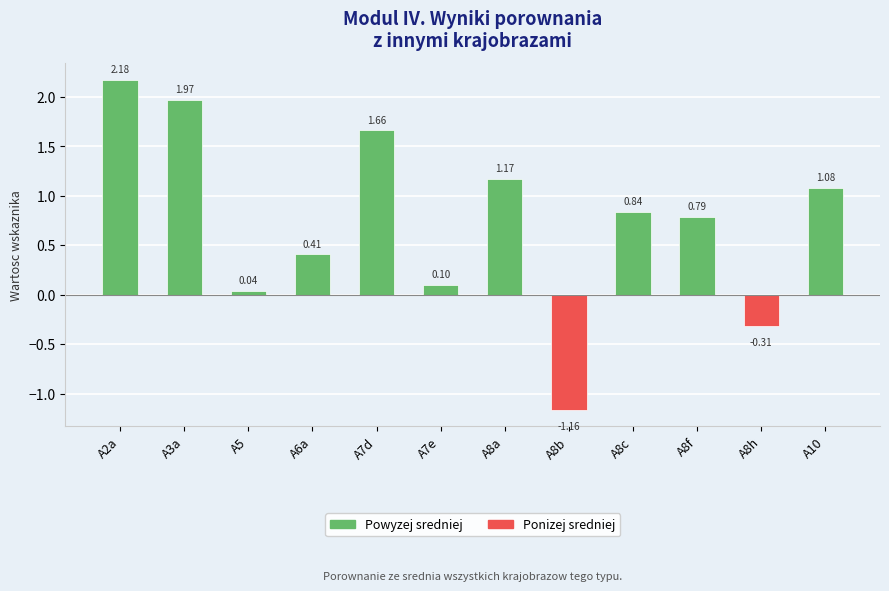

What is the label of the 10th bar from the right?

A5